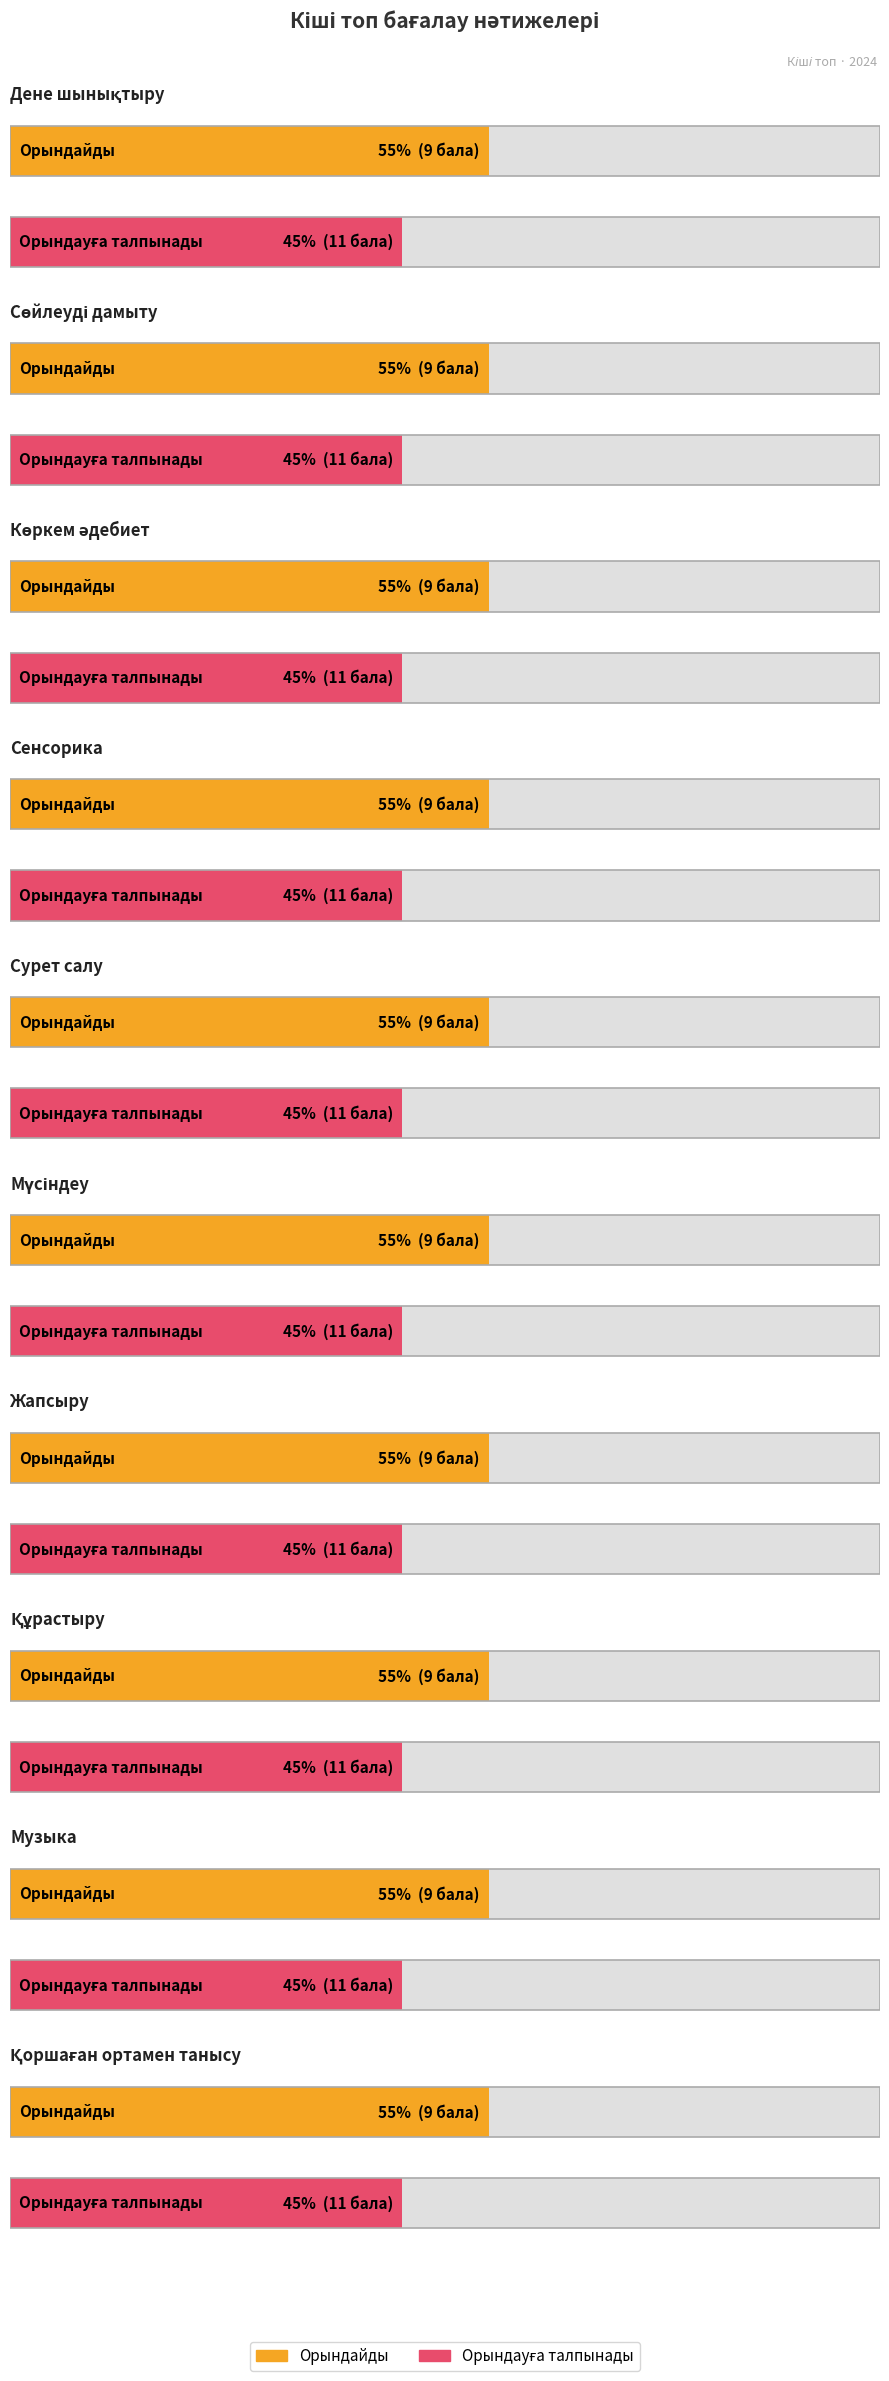

What are all the series names shown in the legend?

Орындайды (%), Орындауға талпынады (%)